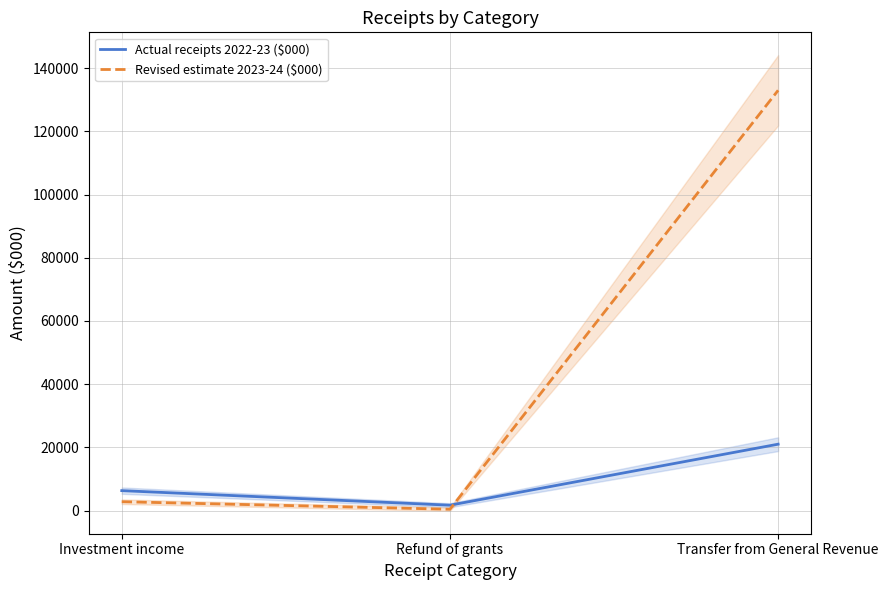

What position from the left is Transfer from General Revenue?

3